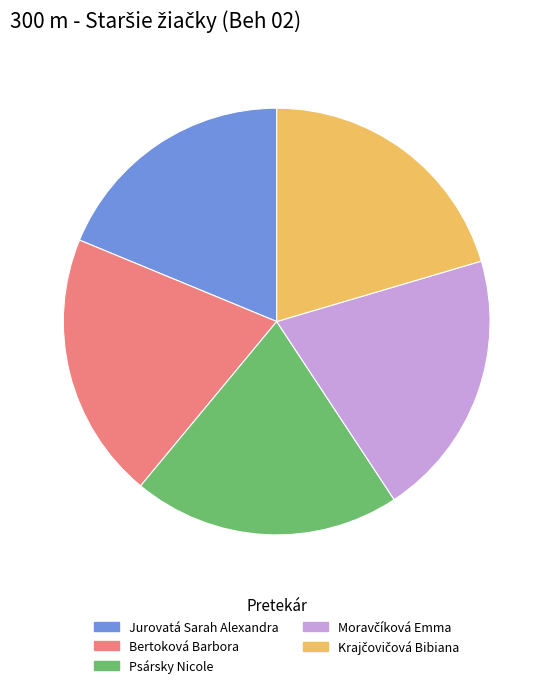

Is it true that Bertoková Barbora is 26% of the pie?

False